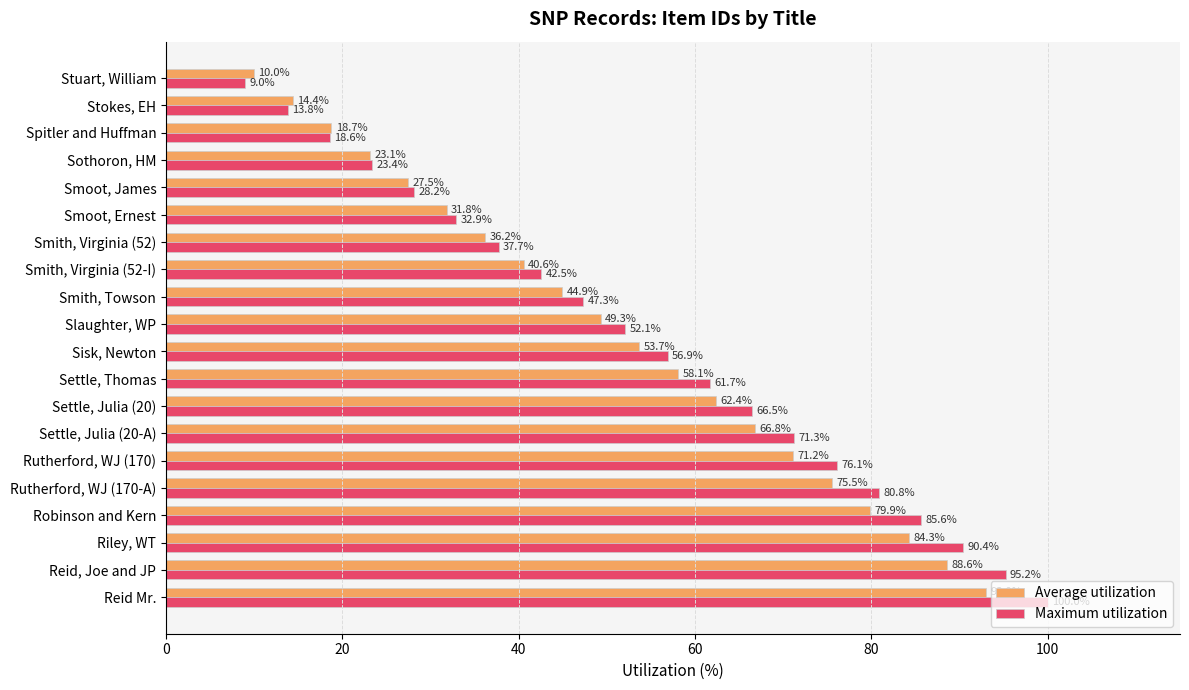

List the series in order of their overall mean, lowest first.

Average utilization, Maximum utilization